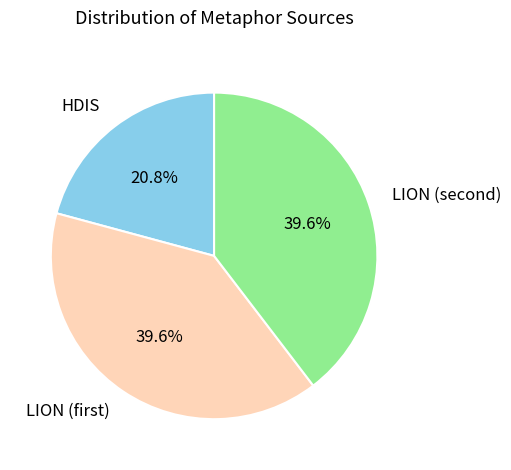

Is it true that HDIS is 32% of the pie?

False